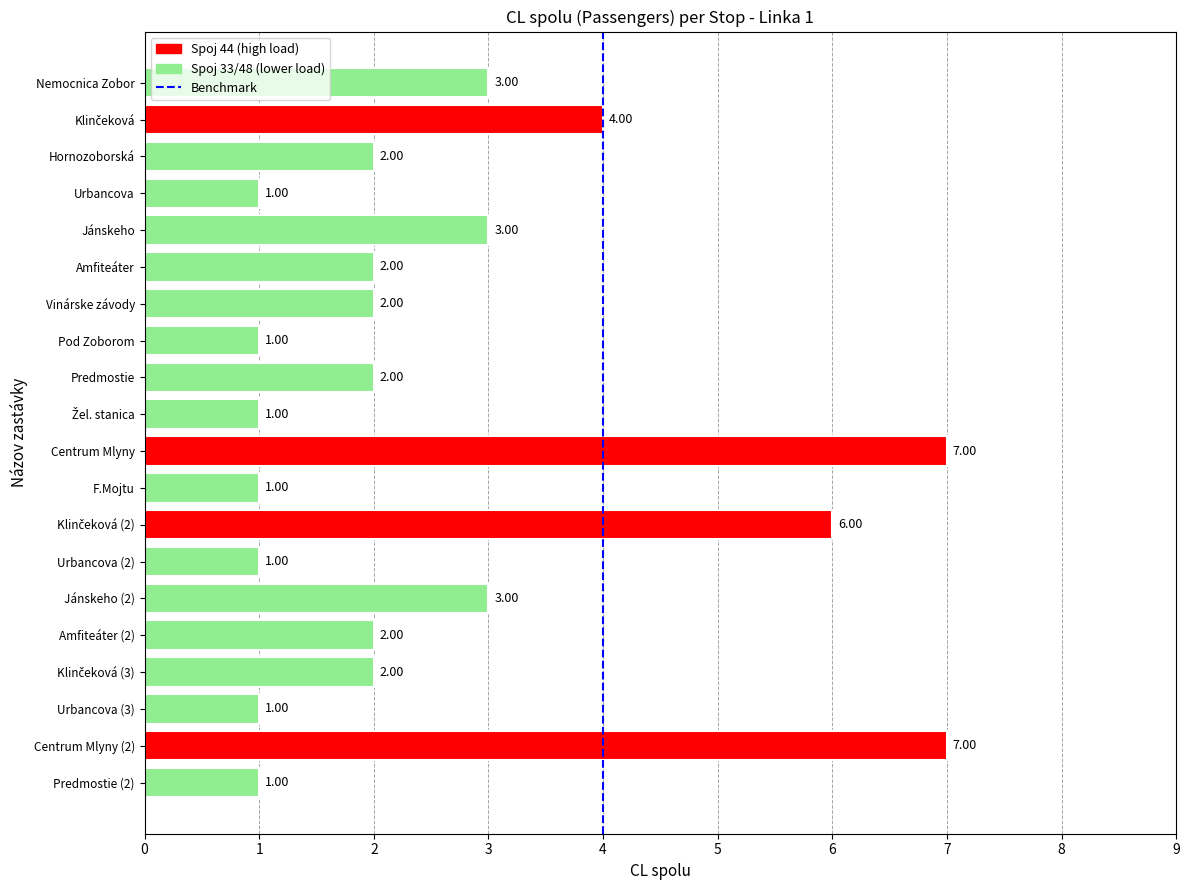

What is the change in value from Hornozoborská to Jánskeho?

+1